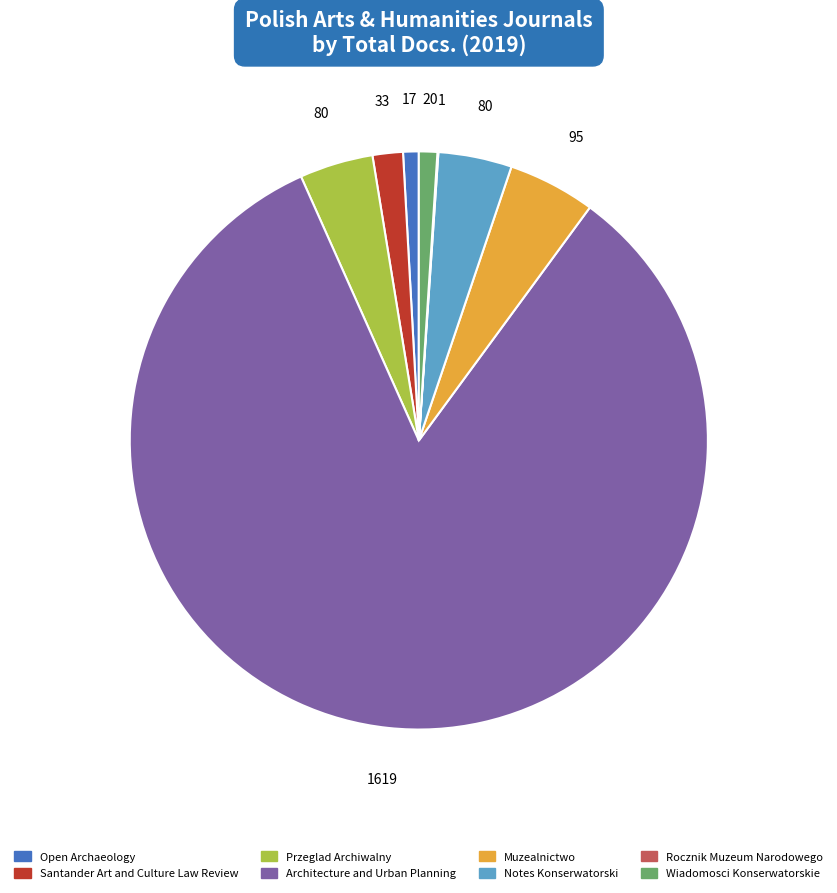

Do Przeglad Archiwalny and Open Archaeology together represent more than half of the pie?

No